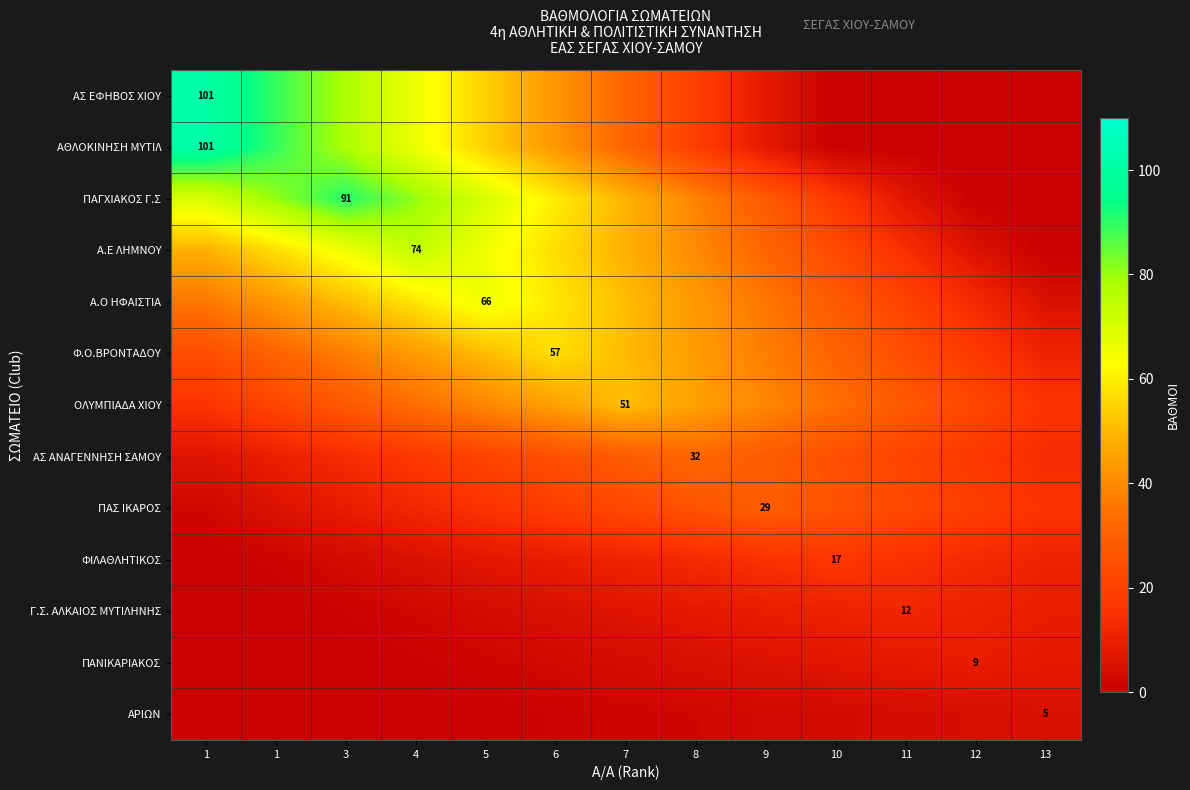

What is the difference between the maximum and minimum values in the ΦΙΛΑΘΛΗΤΙΚΟΣ series?

17.0